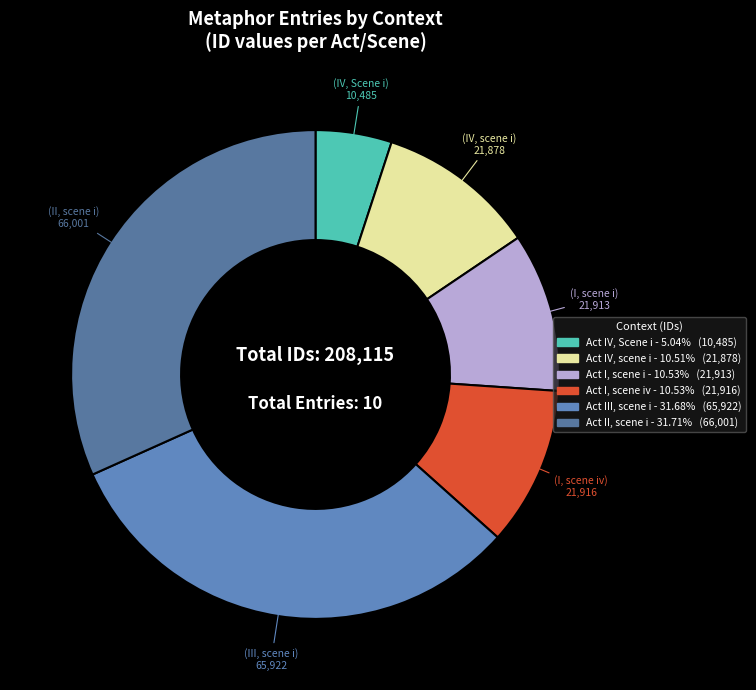

Count the number of slices in the pie.

6